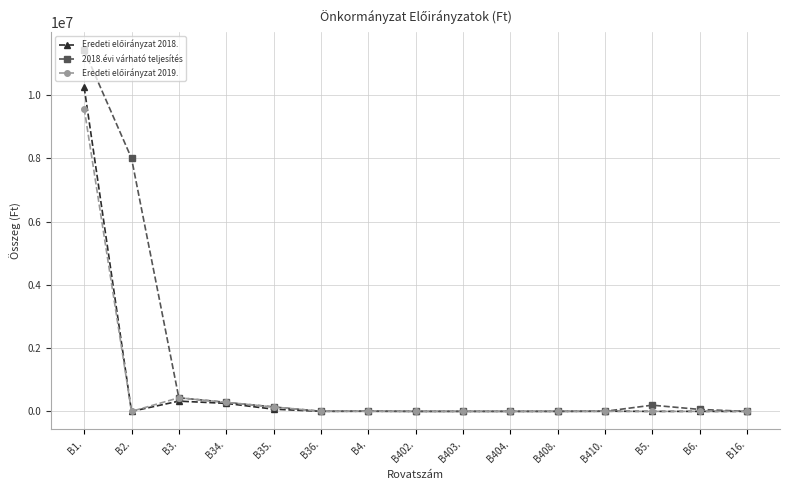

At which category is the sum across all series the highest?

B1.